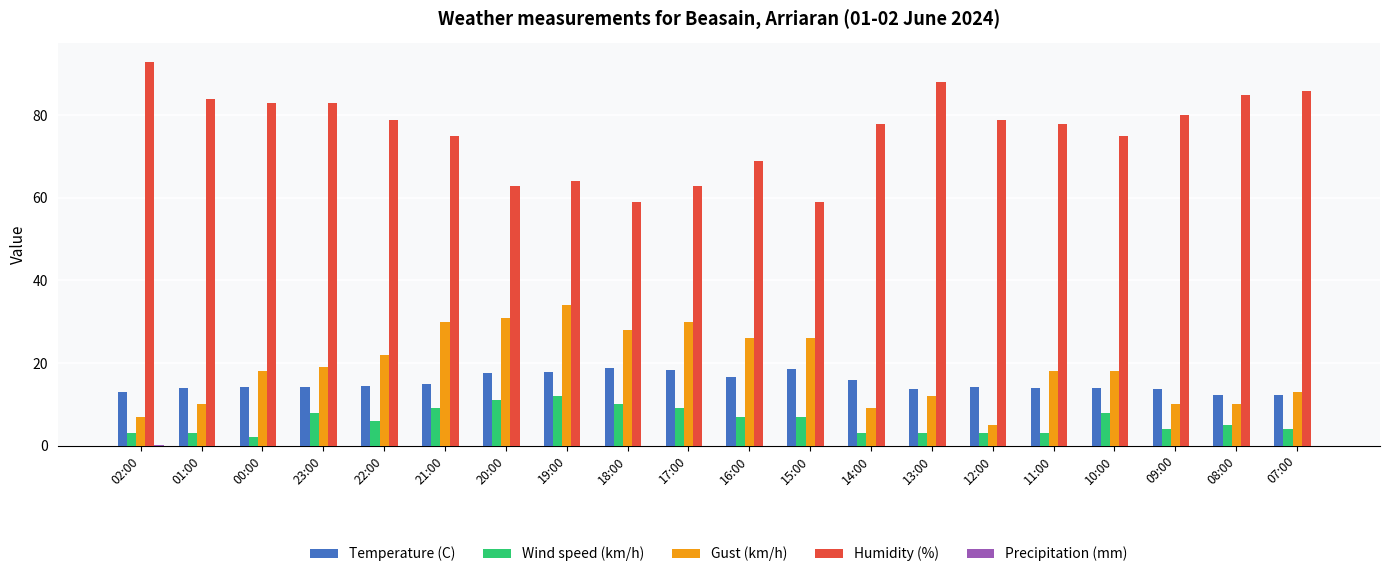

What is the sum of all Temperature (C) values?

302.0